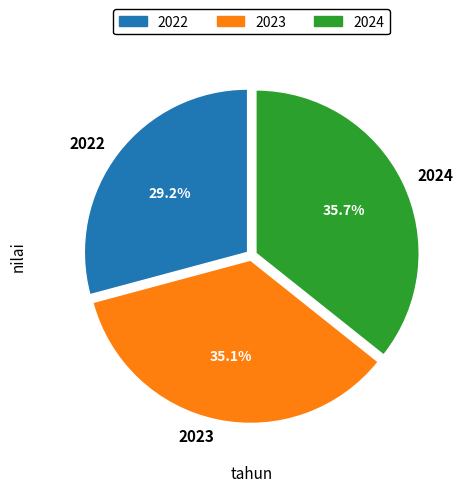

Does 2023 account for over 50% of the chart?

No